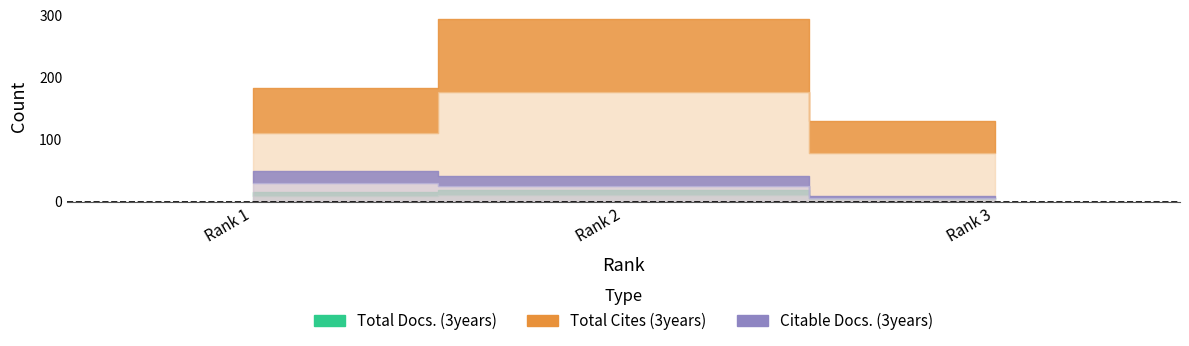

At which label does Total Docs. (3years) first exceed 16?

Rank 2